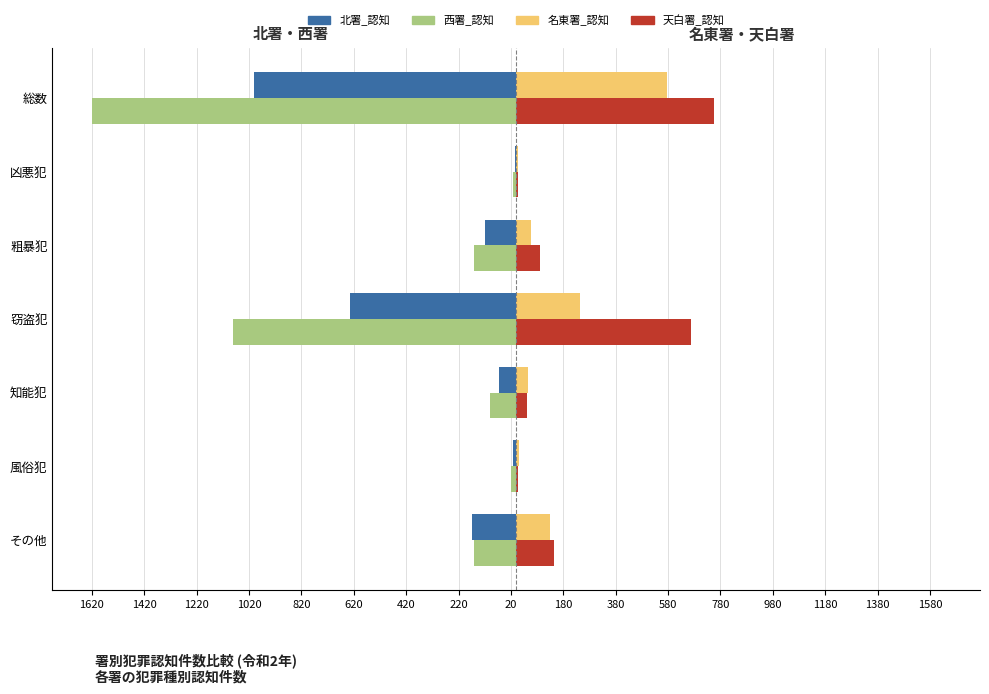

What are all the series names shown in the legend?

北署_認知, 西署_認知, 名東署_認知, 天白署_認知